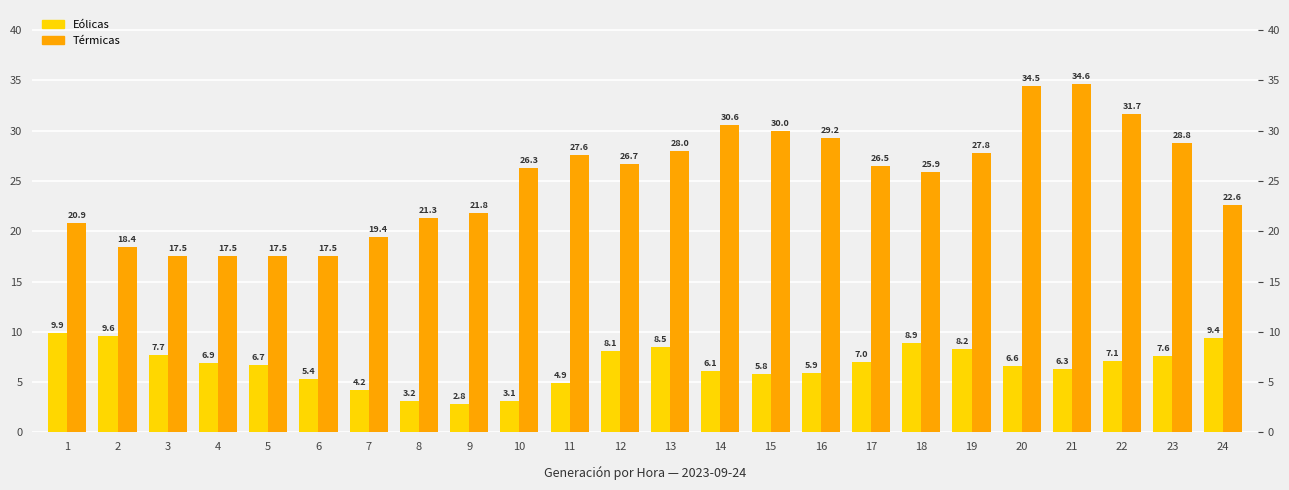

What is the sum of the Eólicas values at 18 and 10?

11.9